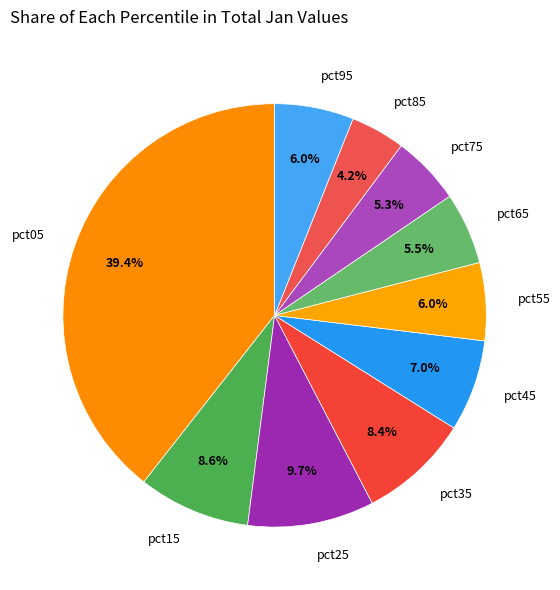

To the nearest percent, what is the difference between the largest and smallest slice percentages?

35%